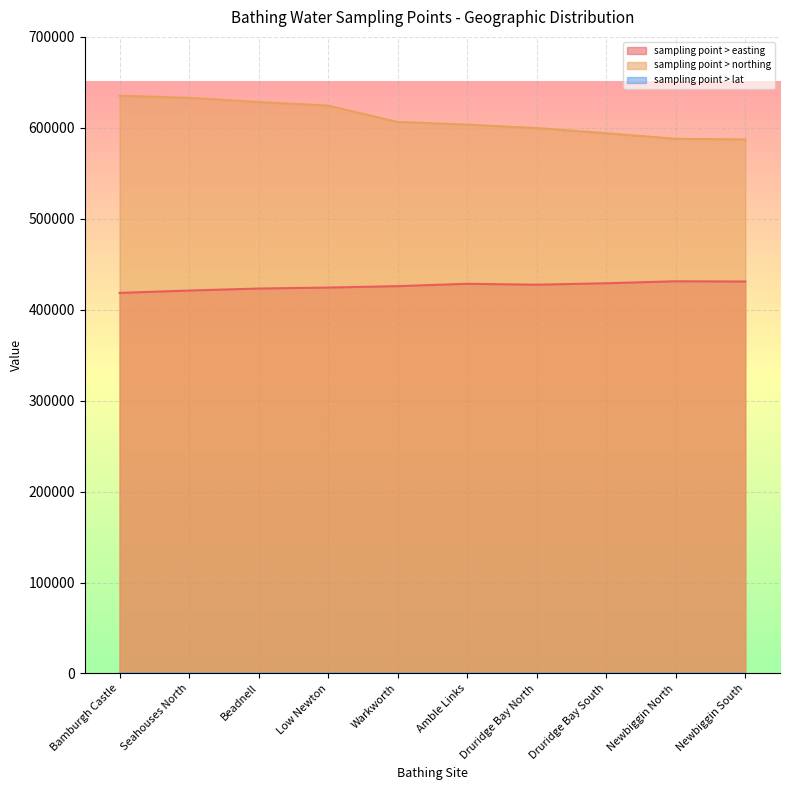

Which category has the highest value across all series?

Bamburgh Castle